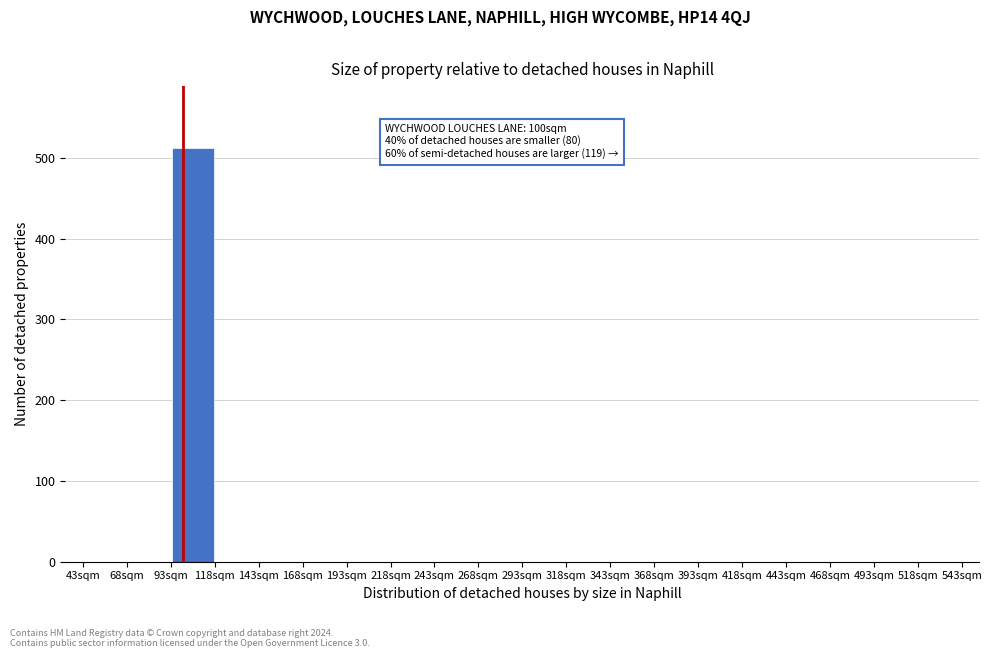

Which range on the x-axis has the tallest bar?

93 to 118